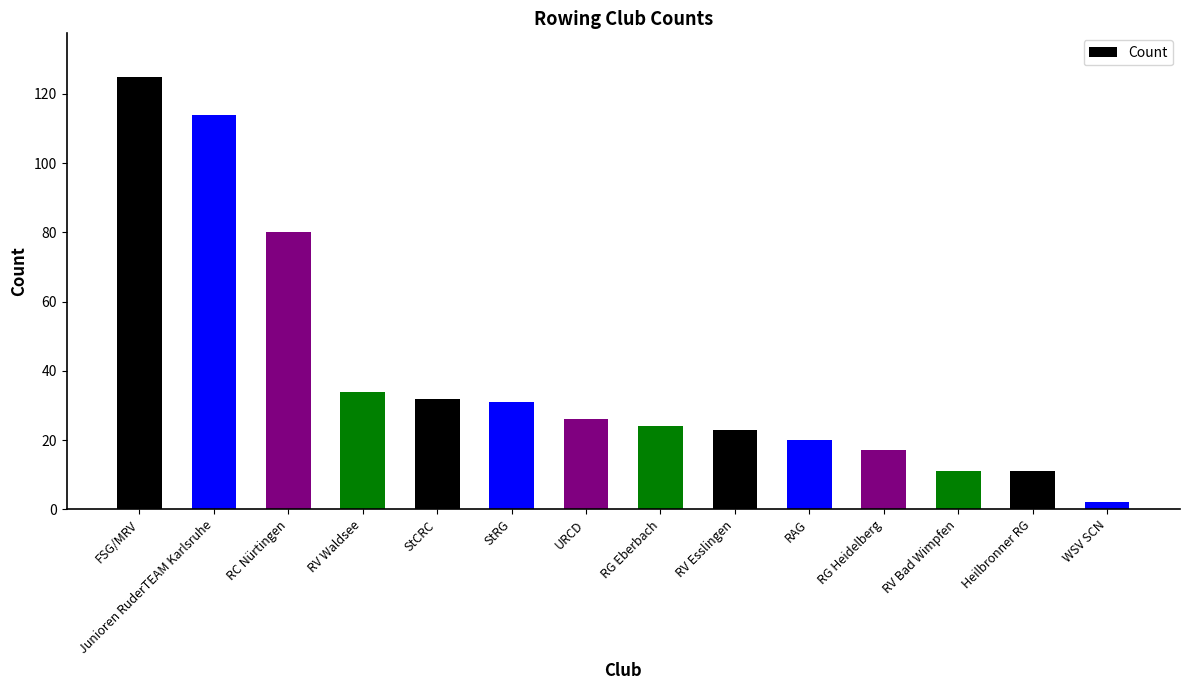

Reading right to left, what are all the values shown in this chart?

WSV SCN=2	Heilbronner RG=11	RV Bad Wimpfen=11	RG Heidelberg=17	RAG=20	RV Esslingen=23	RG Eberbach=24	URCD=26	StRG=31	StCRC=32	RV Waldsee=34	RC Nürtingen=80	Junioren RuderTEAM Karlsruhe=114	FSG/MRV=125